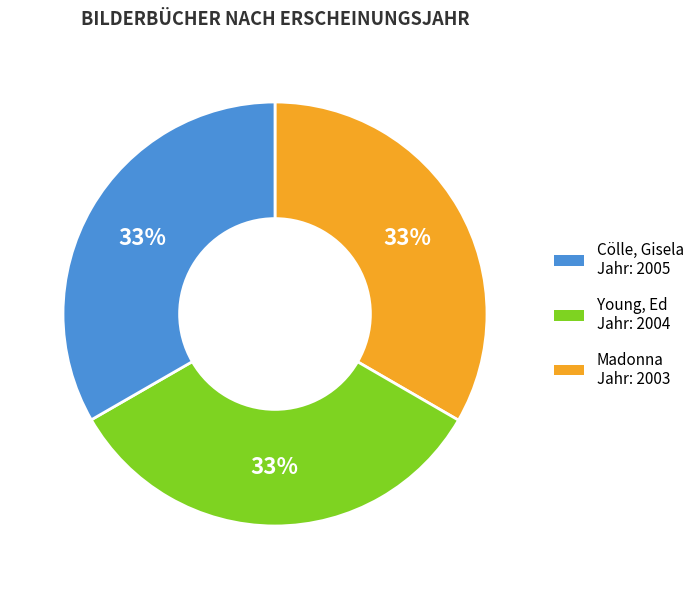

How many segments does this pie chart have?

3